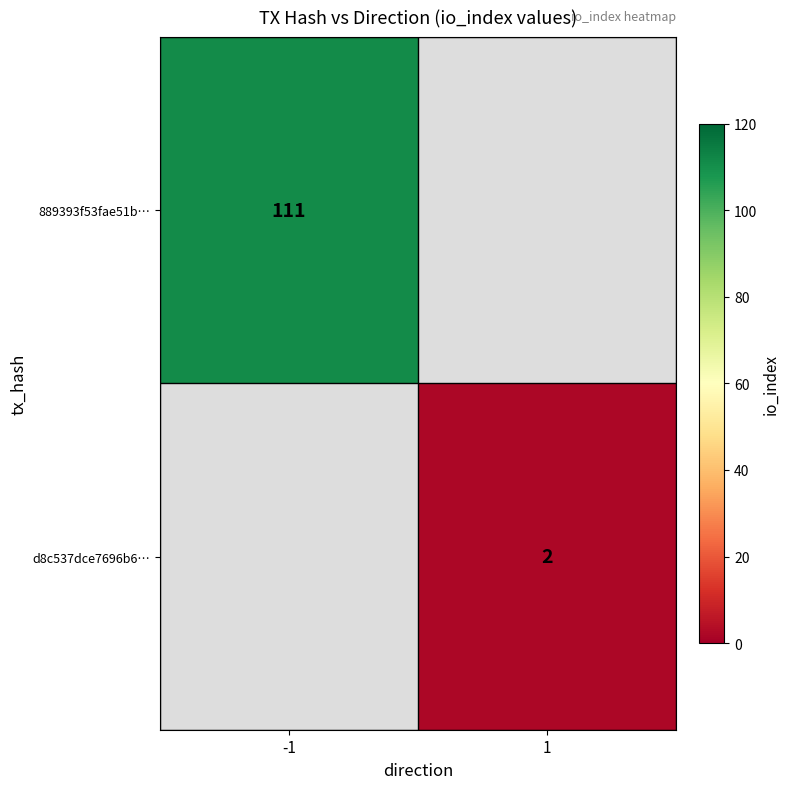

Which label corresponds to the largest value in the chart?

-1